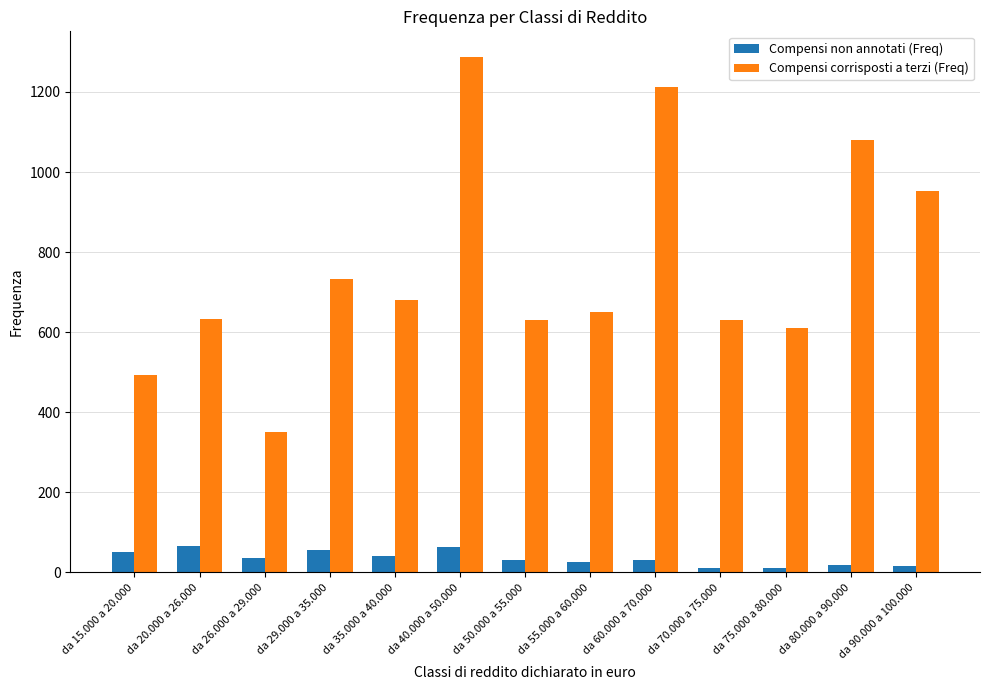

What is the label of the 4th bar from the left?

da 29.000 a 35.000